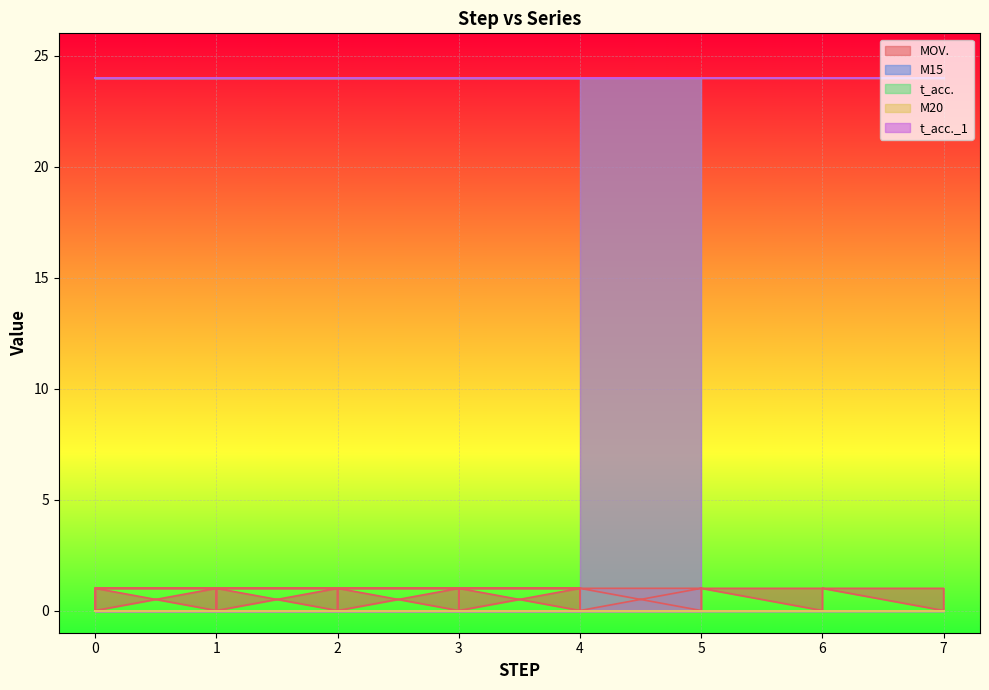

What is the difference between the highest and lowest values at 1?

24